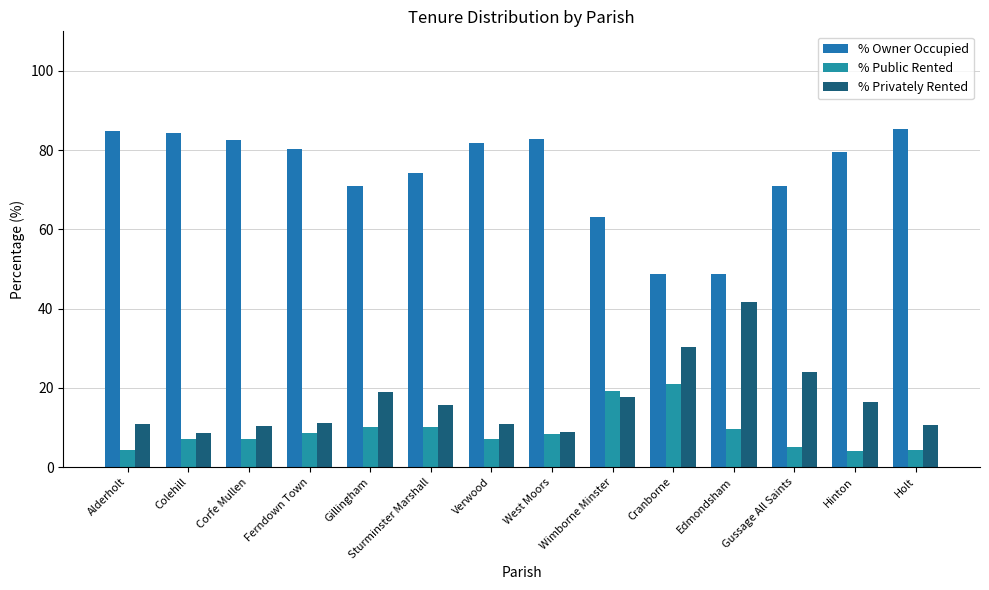

The % Owner Occupied series shows 33.0 at Wimborne Minster. True or false?

False